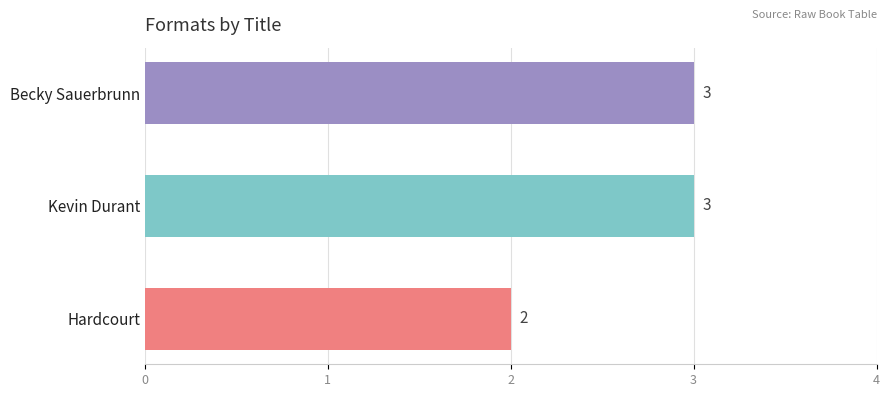

True or false: the data shows 1 at Hardcourt.

False